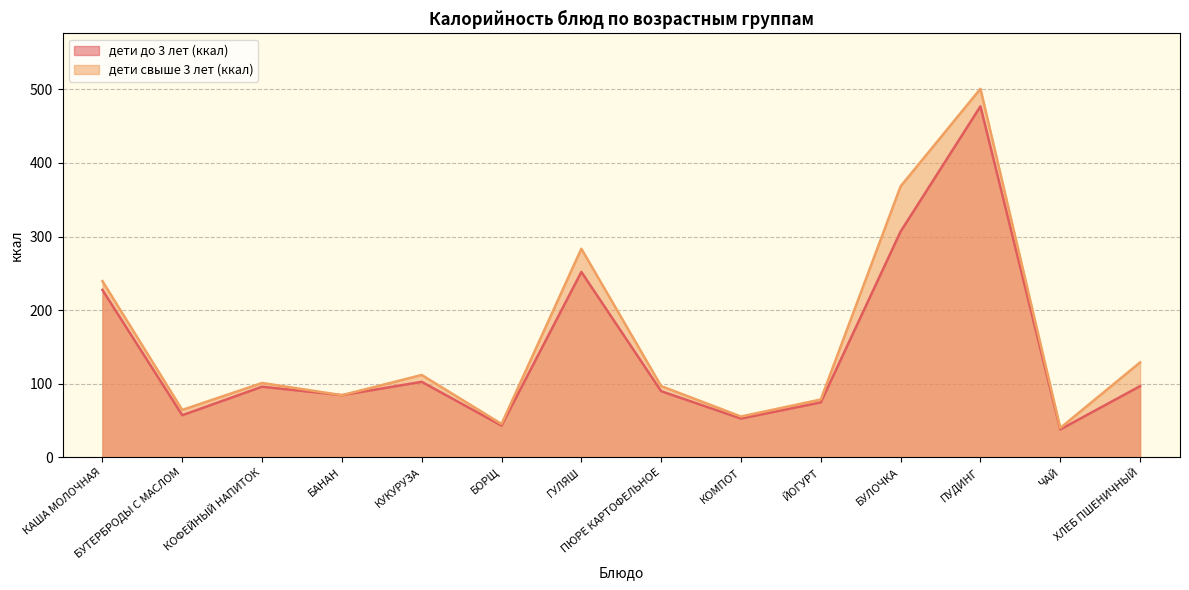

What are all the series names shown in the legend?

дети до 3 лет (ккал), дети свыше 3 лет (ккал)